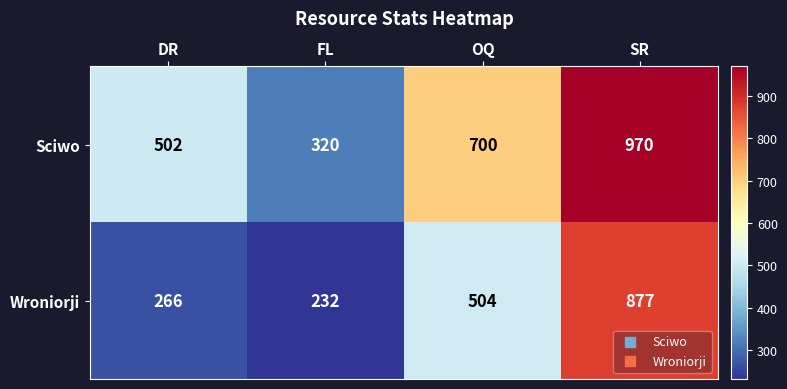

List the series in order of their peak value, lowest first.

Wroniorji, Sciwo